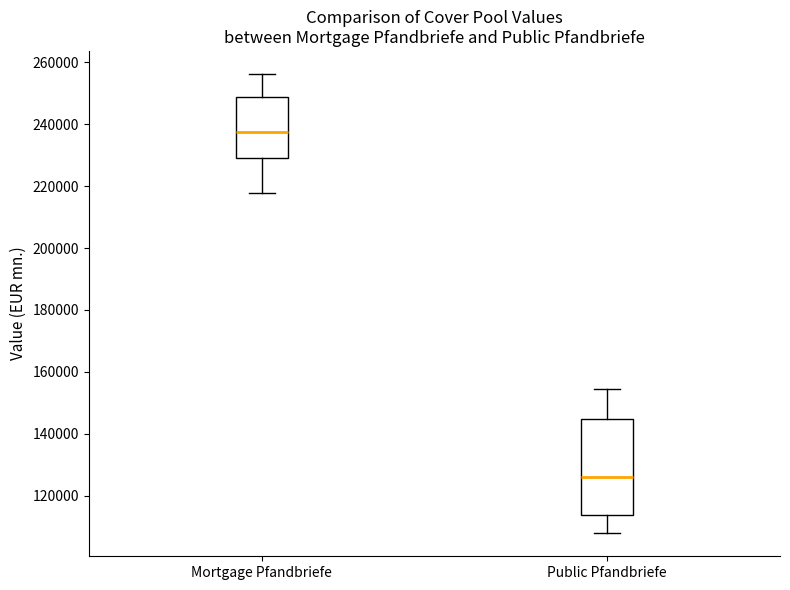

Which box has the lowest median line?

Public Pfandbriefe